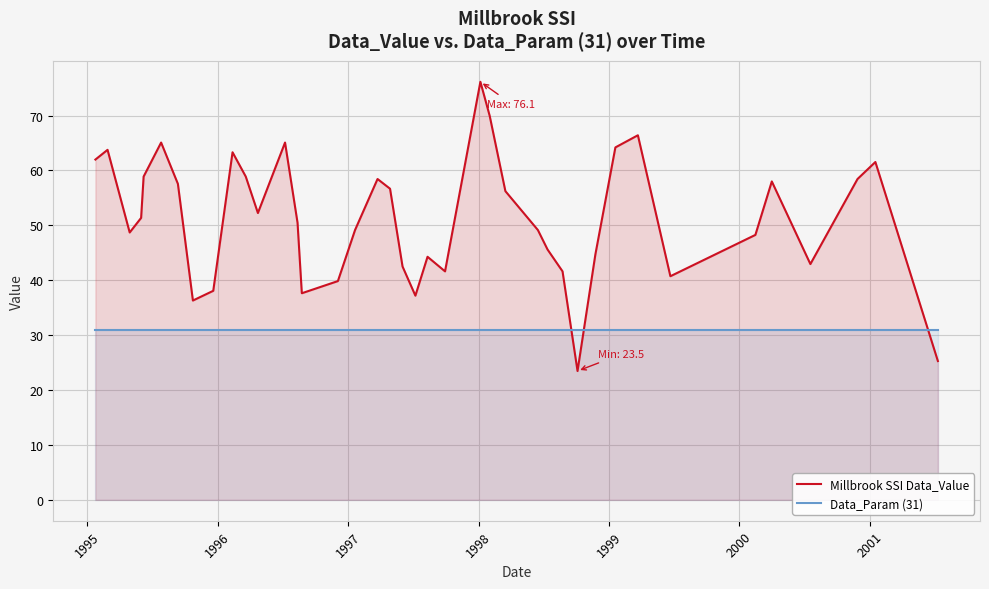

List the series in order of their overall mean, highest first.

Millbrook SSI Data_Value, Data_Param (31)